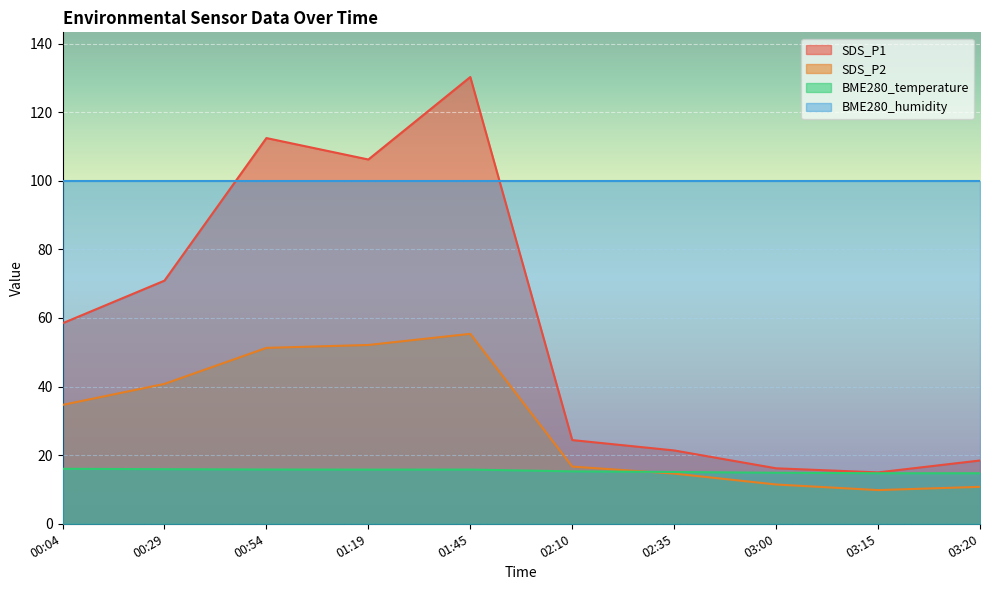

List the series in order of their overall mean, lowest first.

BME280_temperature, SDS_P2, SDS_P1, BME280_humidity